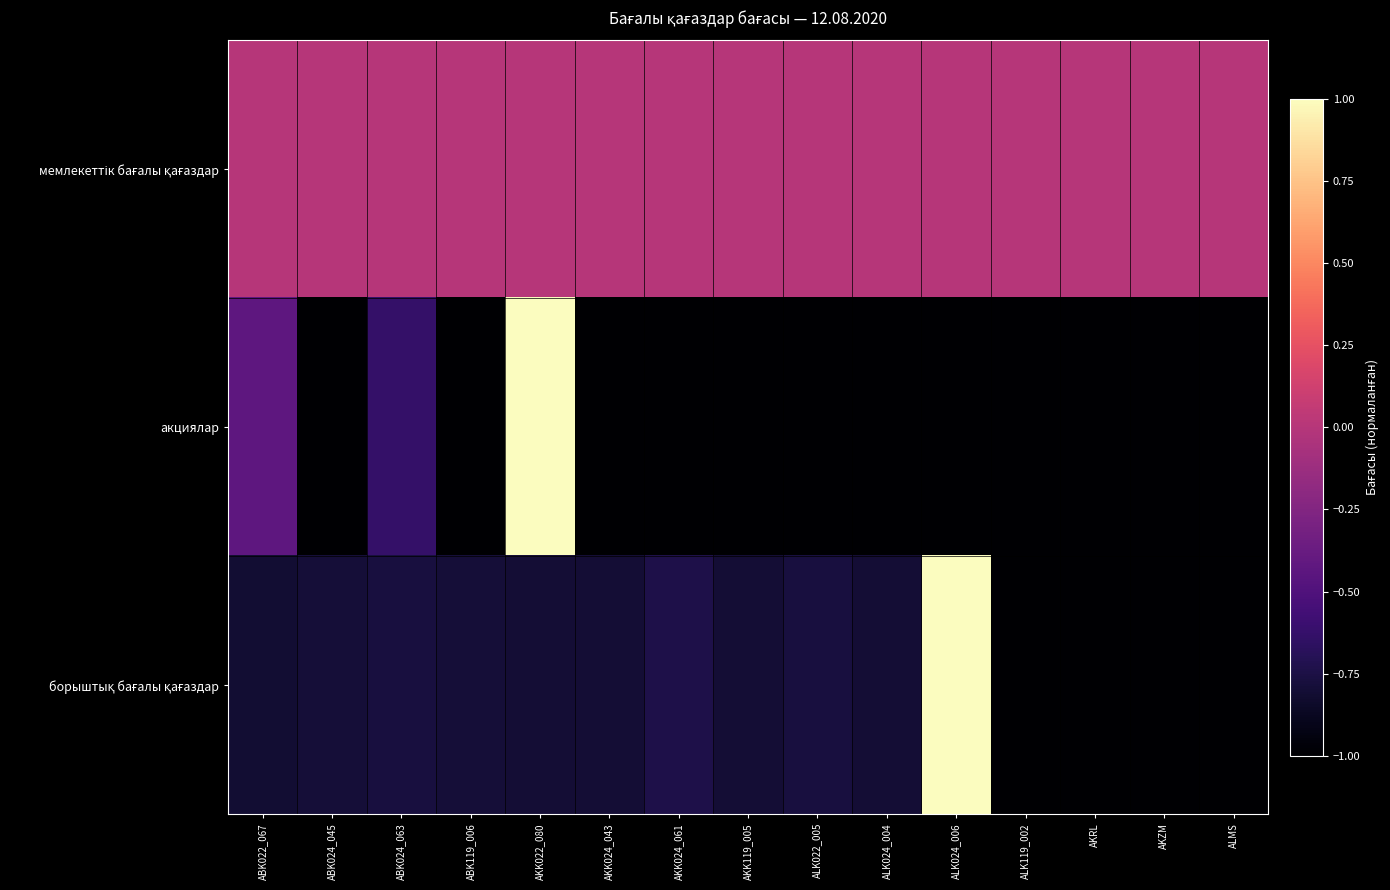

List the series in order of their peak value, highest first.

акциялар, борыштық бағалы қағаздар, мемлекеттік бағалы қағаздар